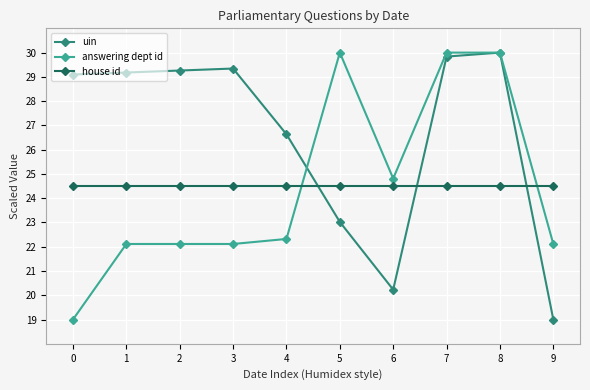

What are all the series names shown in the legend?

uin, answering dept id, house id